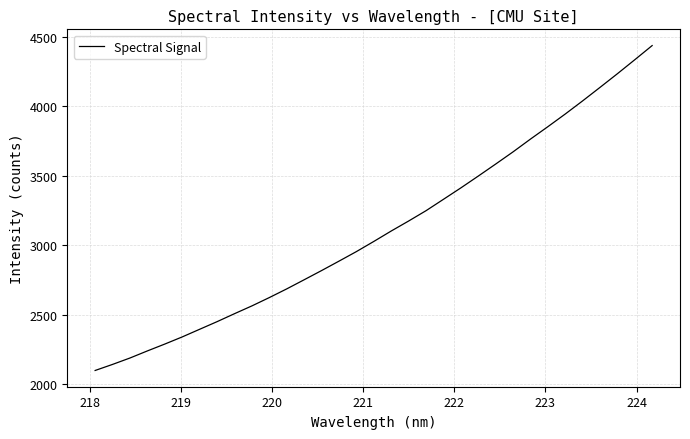

What is the difference between the maximum and minimum values?

2336.7